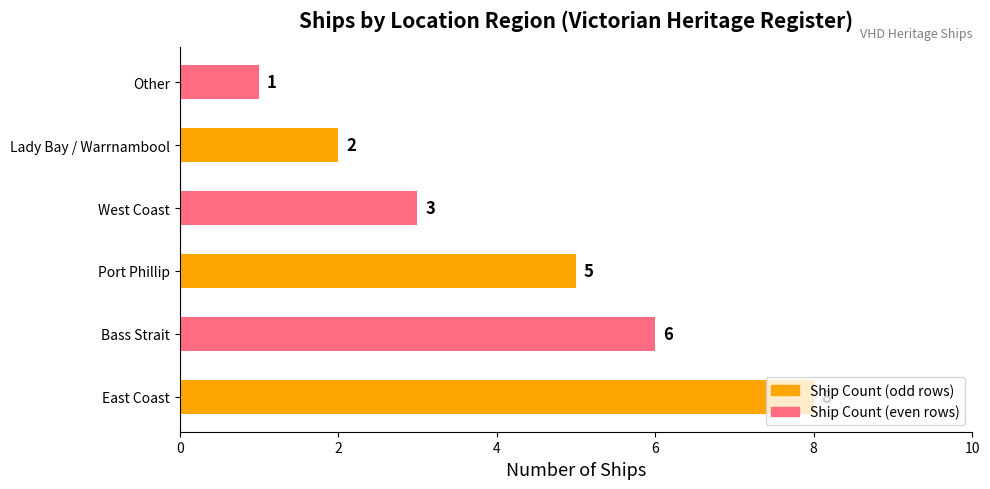

Rank the categories by value from highest to lowest.

East Coast, Bass Strait, Port Phillip, West Coast, Lady Bay / Warrnambool, Other